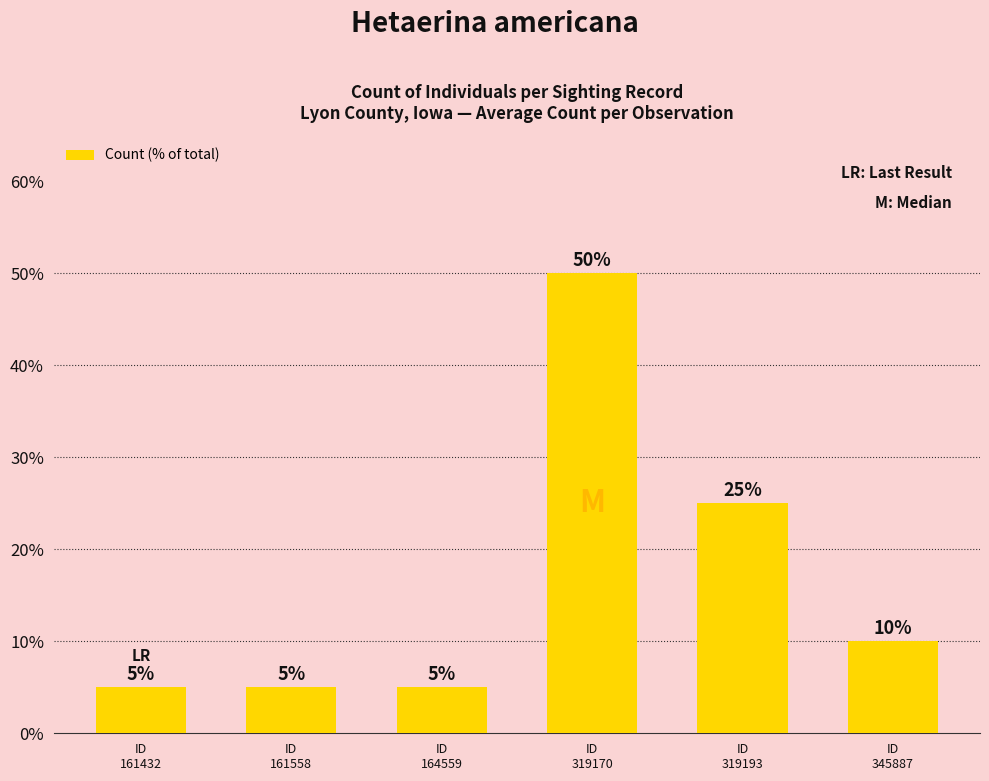

Reading right to left, what are all the values shown in this chart?

ID
345887=10	ID
319193=25	ID
319170=50	ID
164559=5	ID
161558=5	ID
161432=5